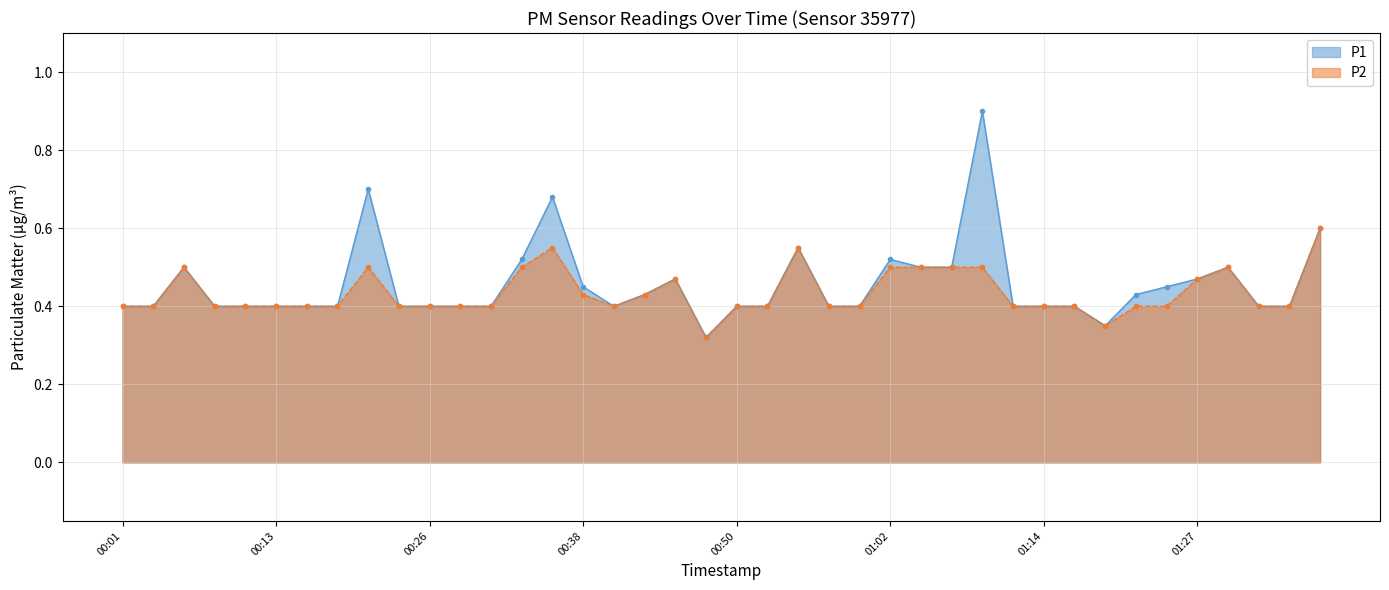

Is the value of P1 at 01:24 greater than the value of P2 at 00:43?

Yes